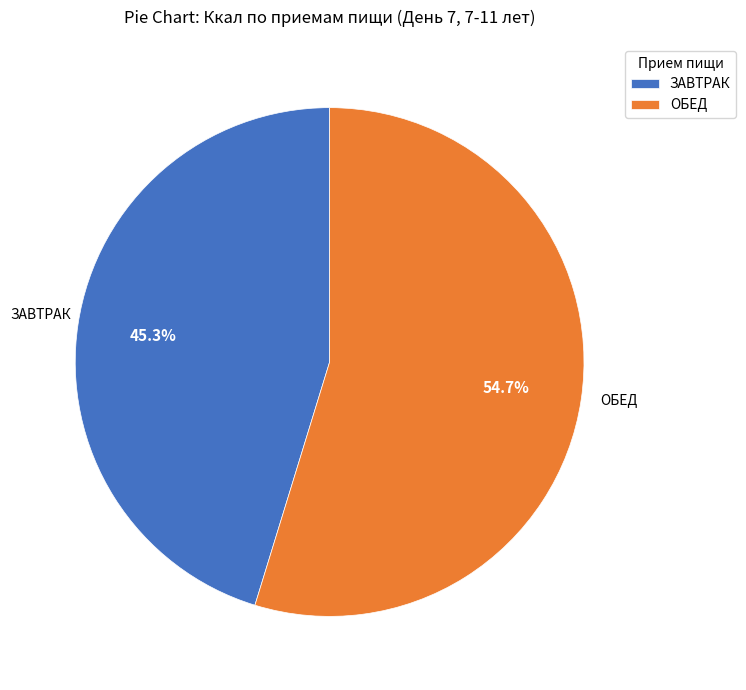

Rank the categories by value from highest to lowest.

ОБЕД, ЗАВТРАК